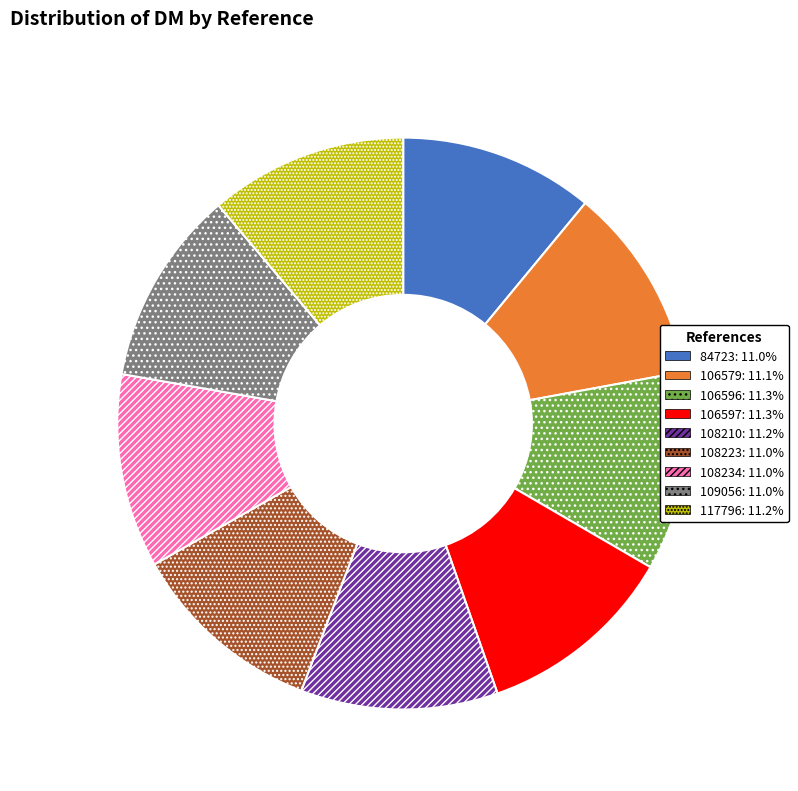

Is there any slice that represents more than half of the pie?

No